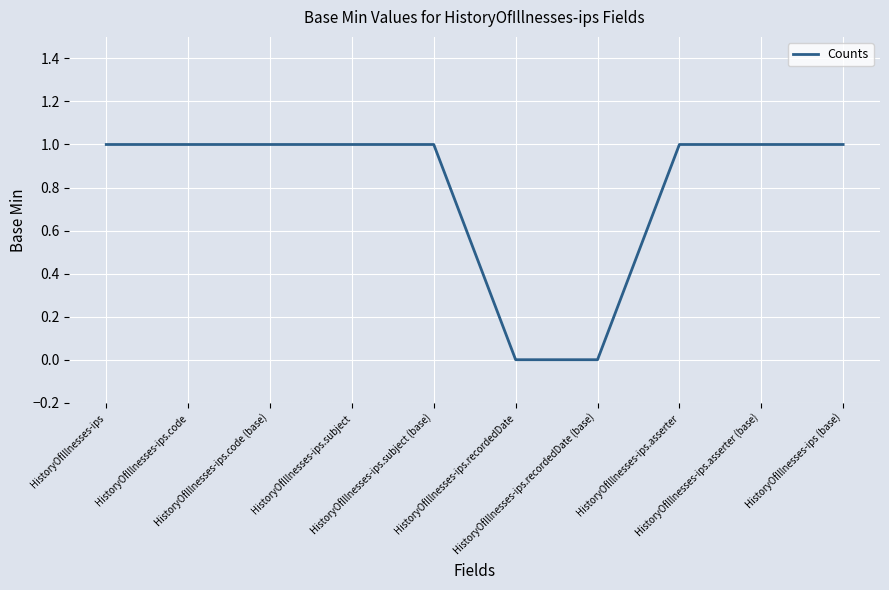

Does the chart display data point markers on the line(s)?

No